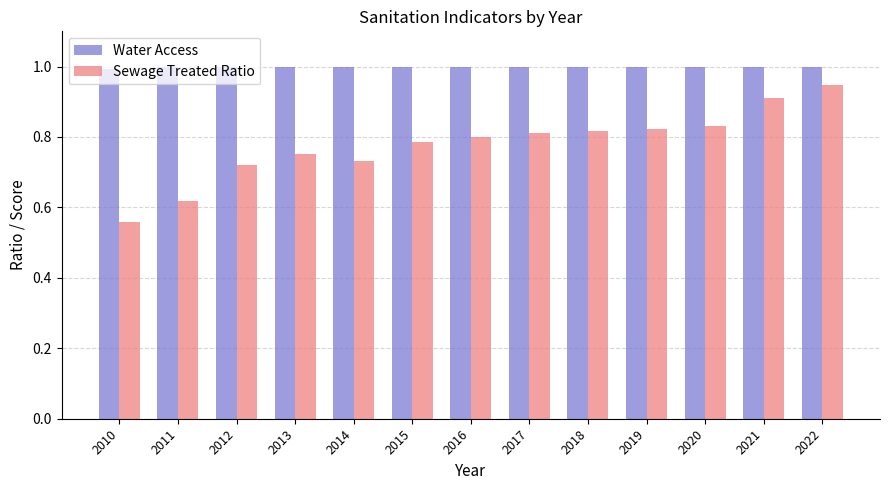

What is the total value across all series at 2013?

1.8